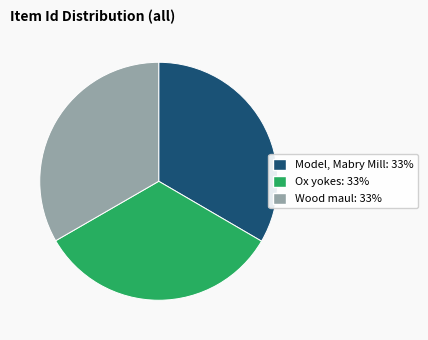

Is there any slice that represents more than half of the pie?

No